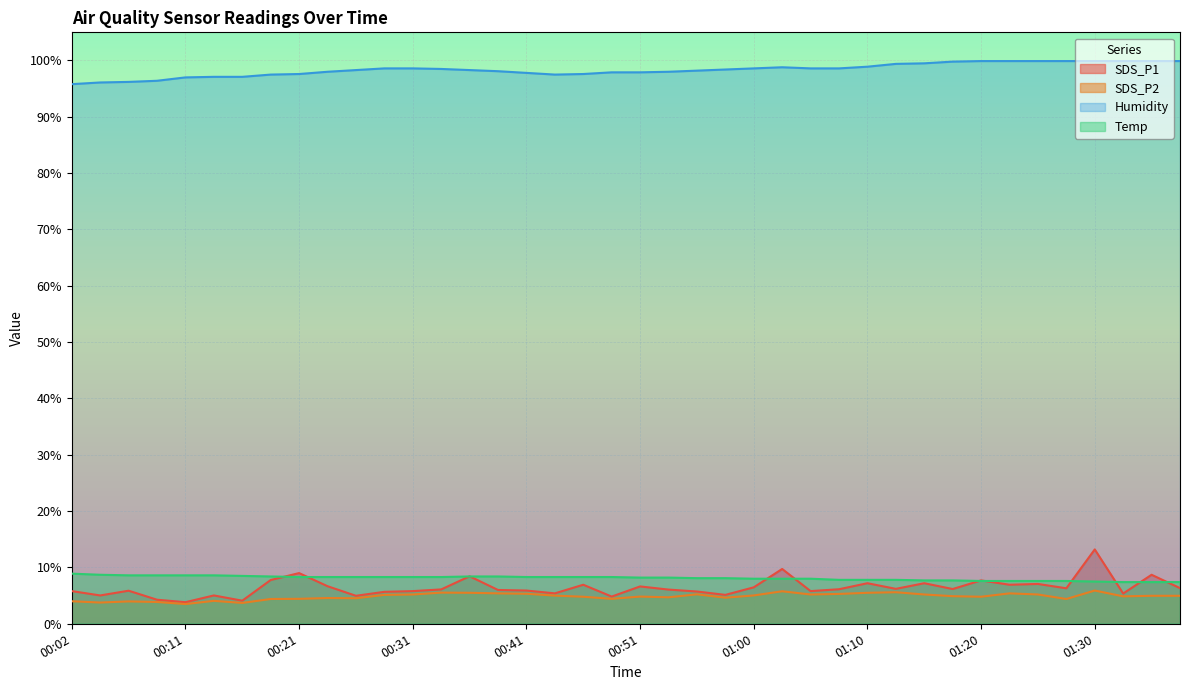

At which category is the sum across all series the highest?

01:30